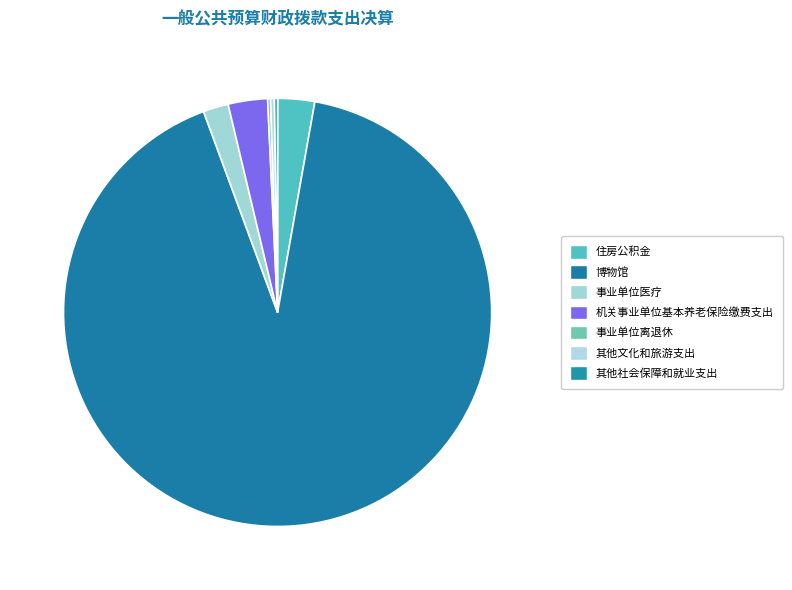

What is the largest slice in the pie chart?

博物馆